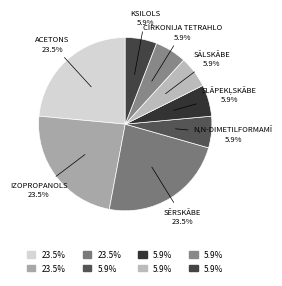

Count the number of slices in the pie.

8